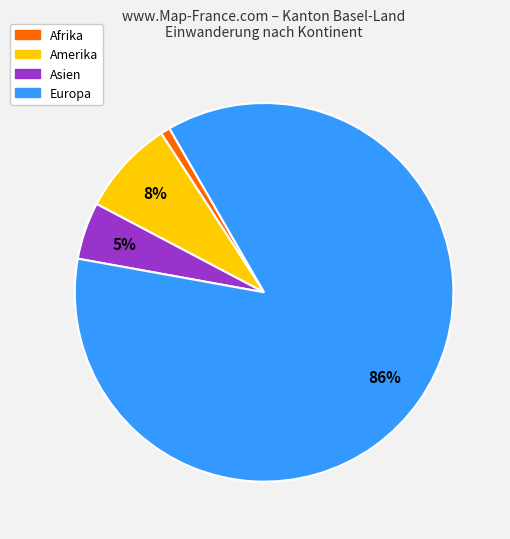

To the nearest percent, what is the average slice percentage?

25%